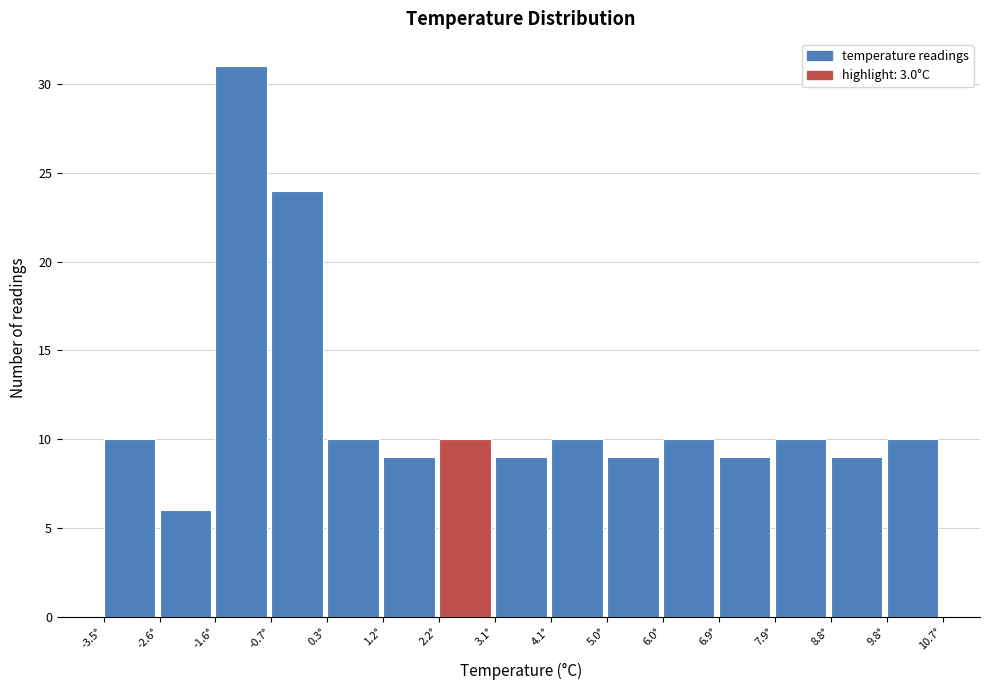

Reading left to right, transcribe this chart: for each bar, give the range it covers on the x-axis and its height. Neither the bar edges nor the heights are printed on the chart, so give them approximately, as read against the axes.

-3.5 to -2.6: 10
-2.6 to -1.6: 6
-1.6 to -0.7: 31
-0.7 to 0.3: 24
0.3 to 1.2: 10
1.2 to 2.2: 9
2.2 to 3.1: 10
3.1 to 4.1: 9
4.1 to 5.0: 10
5.0 to 6.0: 9
6.0 to 6.9: 10
6.9 to 7.9: 9
7.9 to 8.8: 10
8.8 to 9.8: 9
9.8 to 10.7: 10